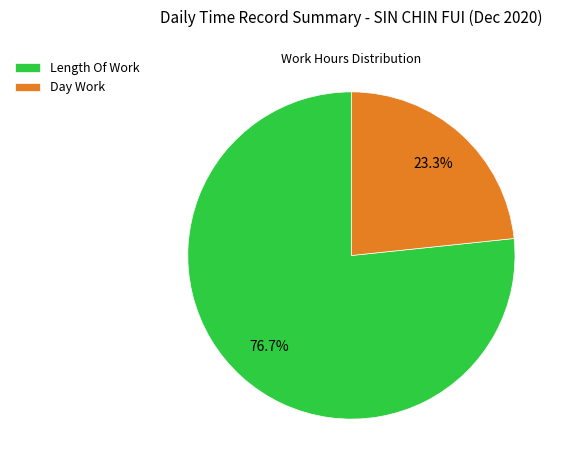

To the nearest percent, what portion does Length Of Work represent?

77%